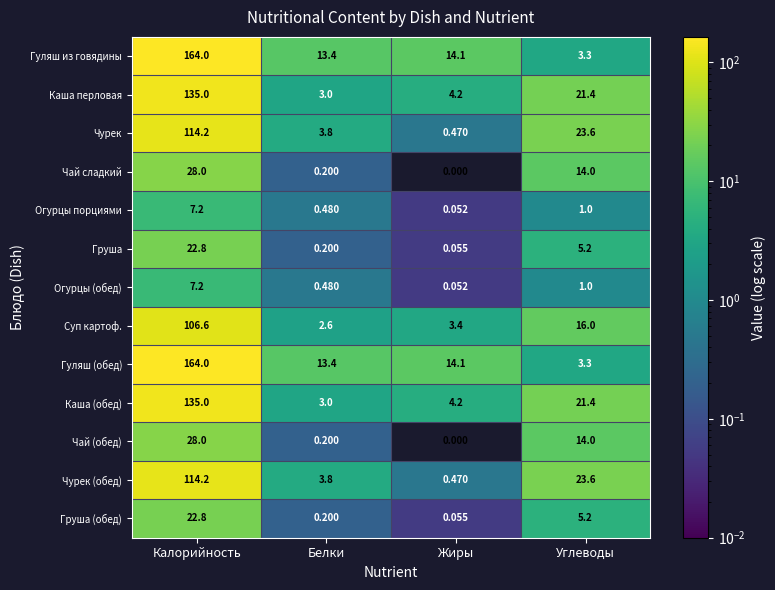

At which label does Чурек reach its peak?

Калорийность